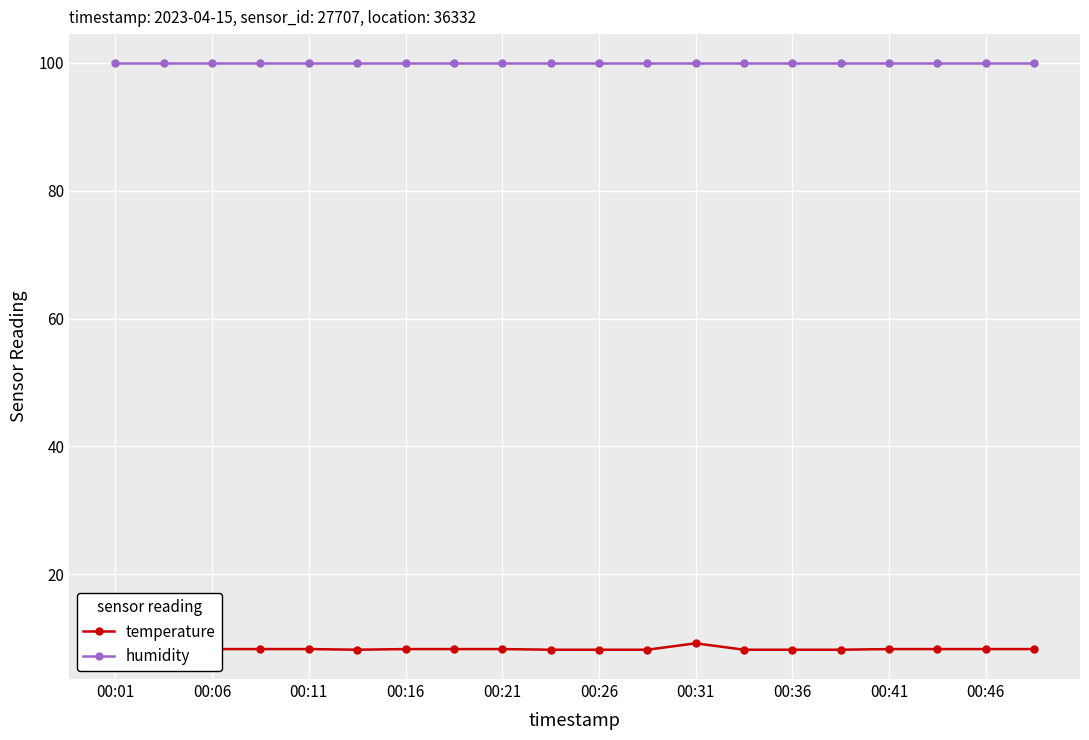

Which series has the largest range (max minus min)?

temperature